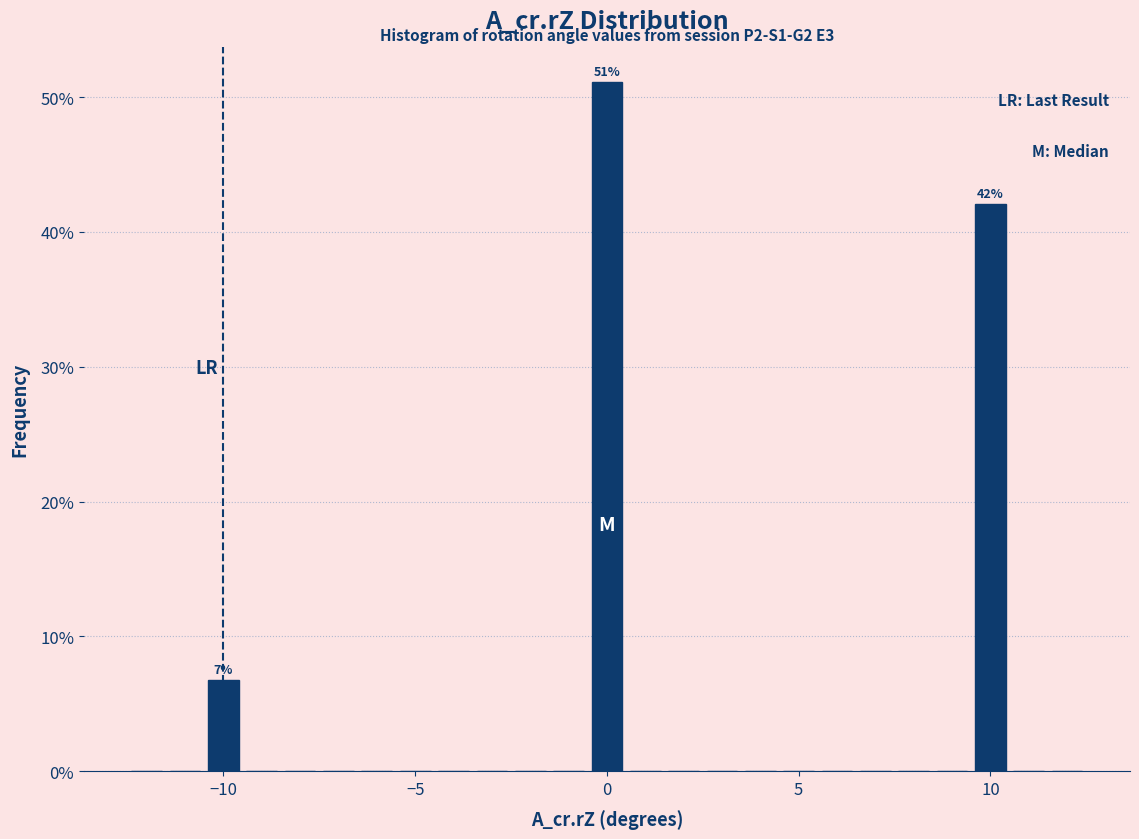

Read against the x-axis, roughly where is the centre of the tallest bar?

0.0